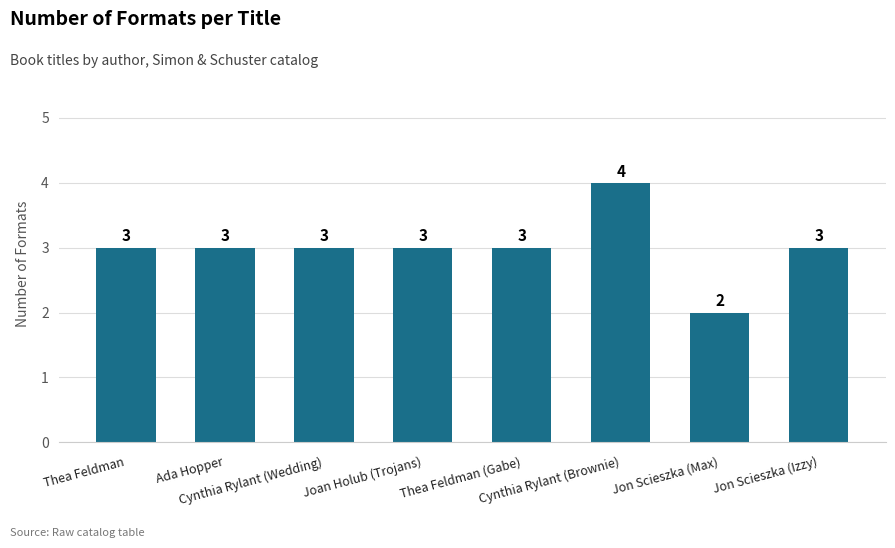

Which category has the lowest value across all series?

Jon Scieszka (Max)